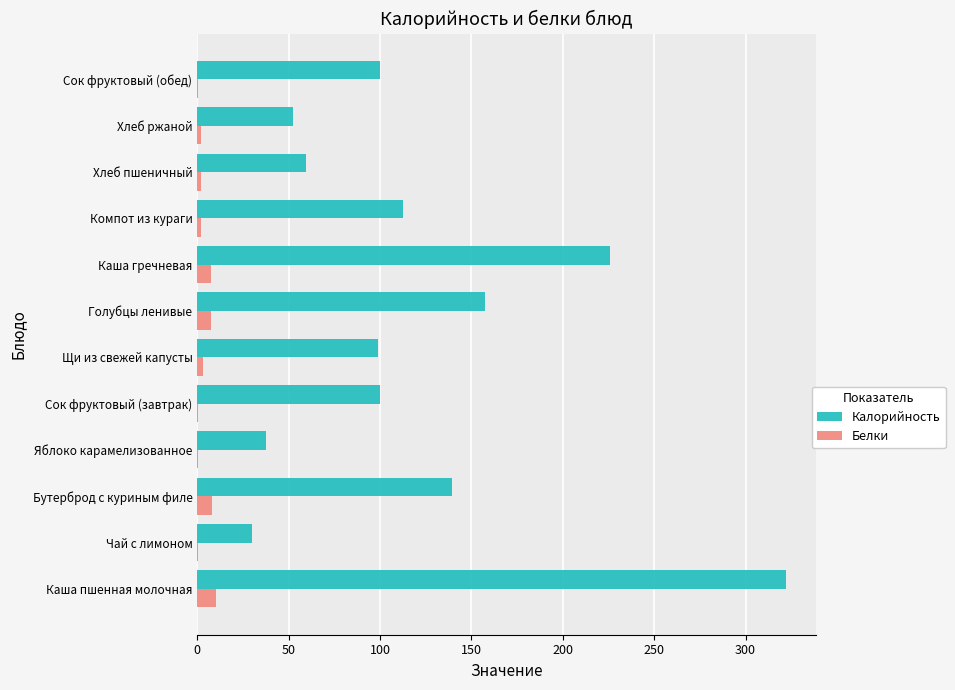

True or false: Калорийность has a value of 32.8 at Сок фруктовый (завтрак).

False